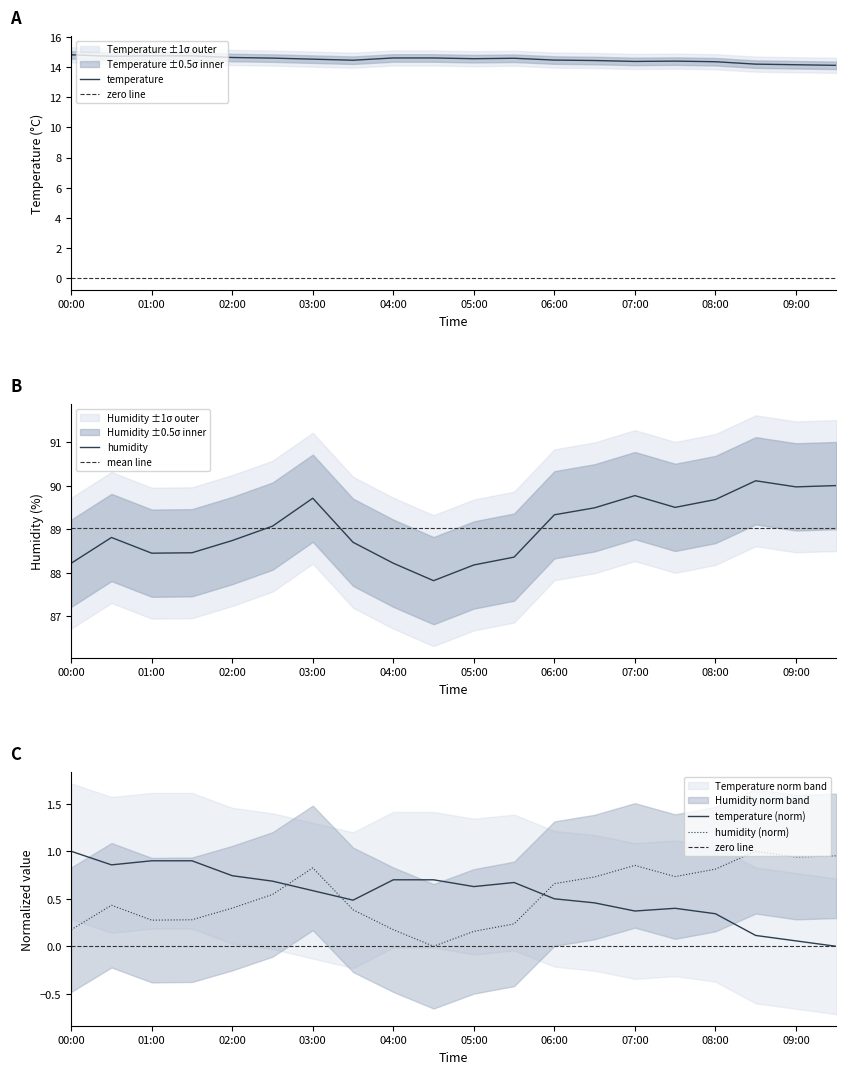

Where do hum_upper and temp_upper first cross each other?

02:30 and 03:00